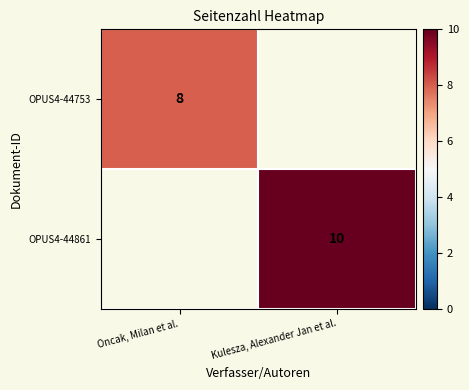

Which has a higher value, Oncak, Milan et al. or Kulesza, Alexander Jan et al.?

Kulesza, Alexander Jan et al.